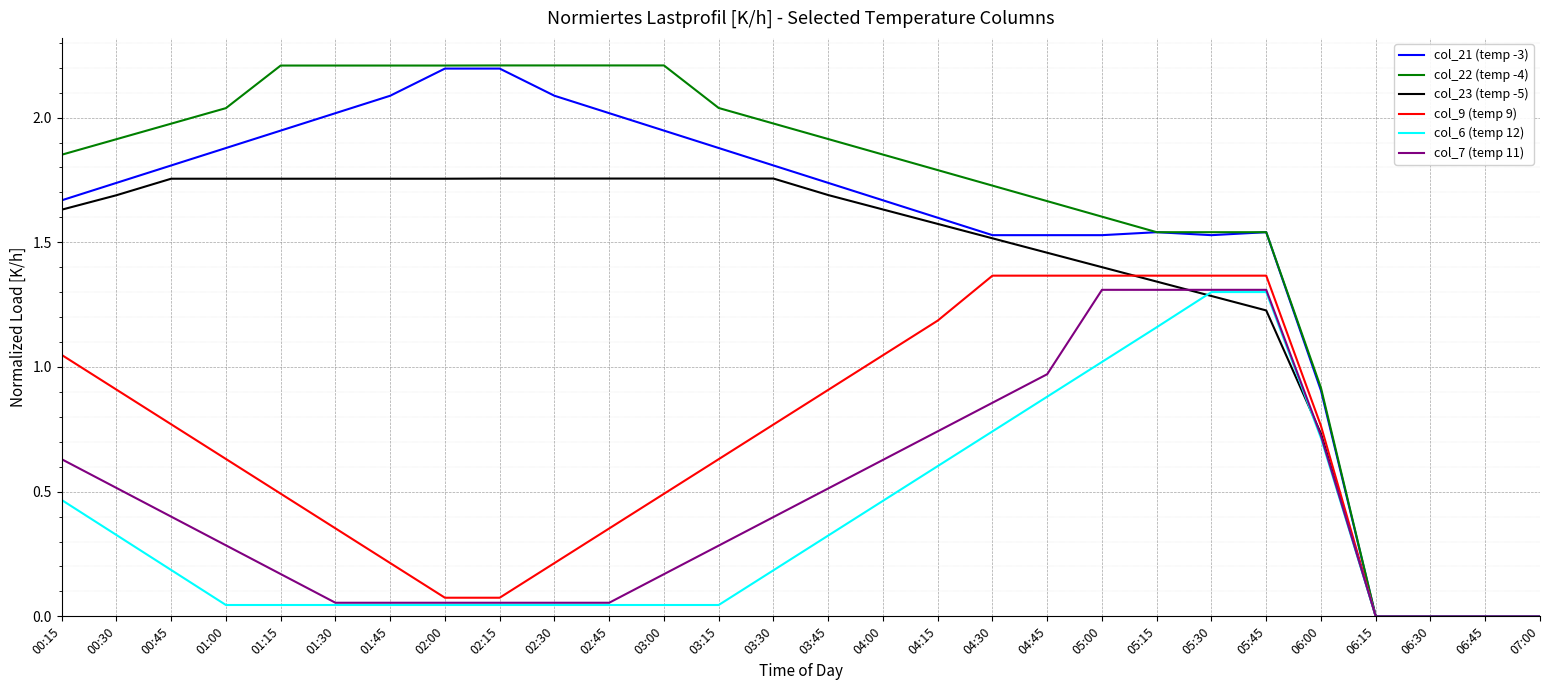

Which series has the largest total across all categories?

col_22 (temp -4)